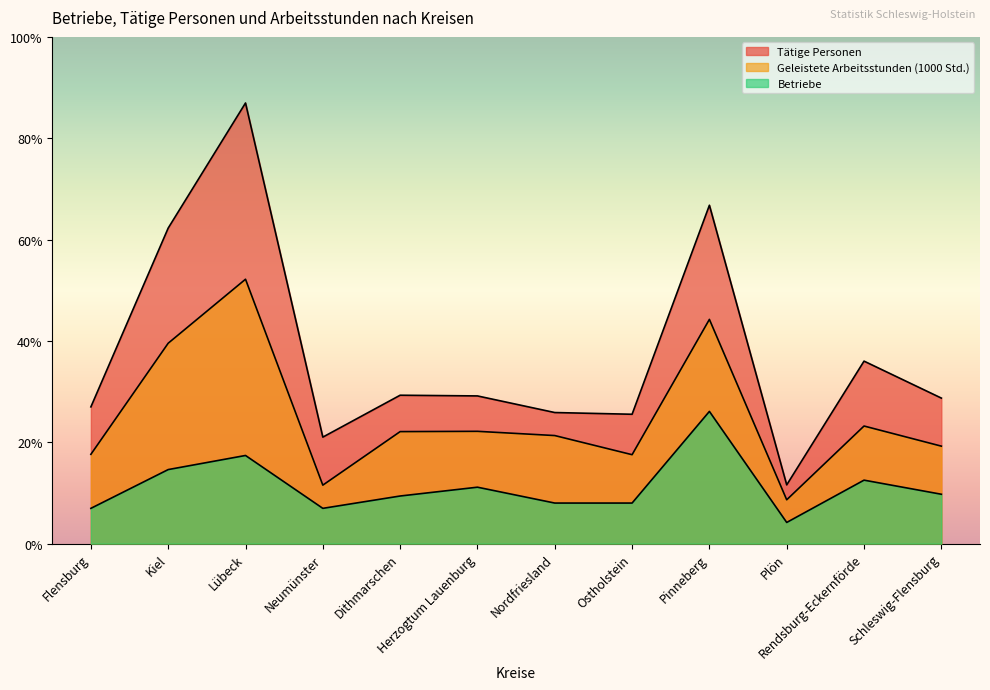

Is it true that Geleistete Arbeitsstunden (1000 Std.) equals 3987.8 at Herzogtum Lauenburg?

True